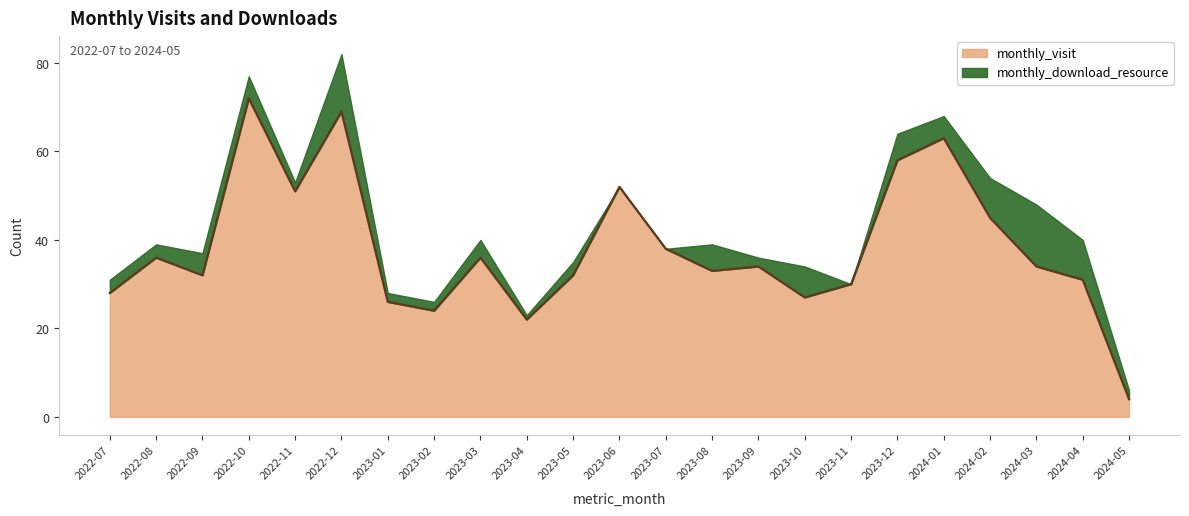

What is the label of the 8th point from the right?

2023-10